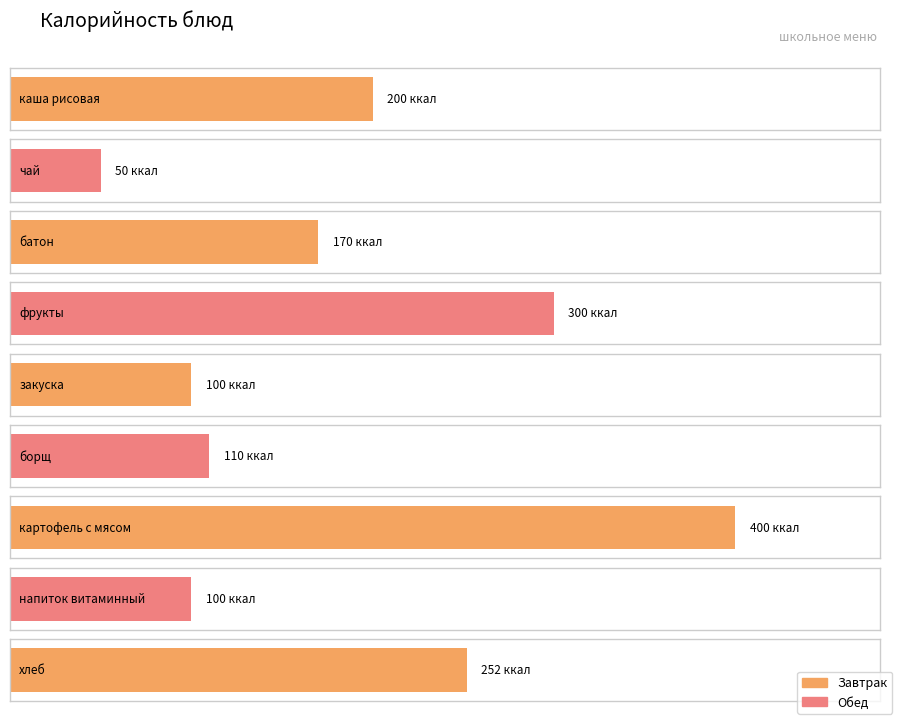

Reading right to left, transcribe all the data shown in this chart.

252	100	400	110	100	300	170	50	200